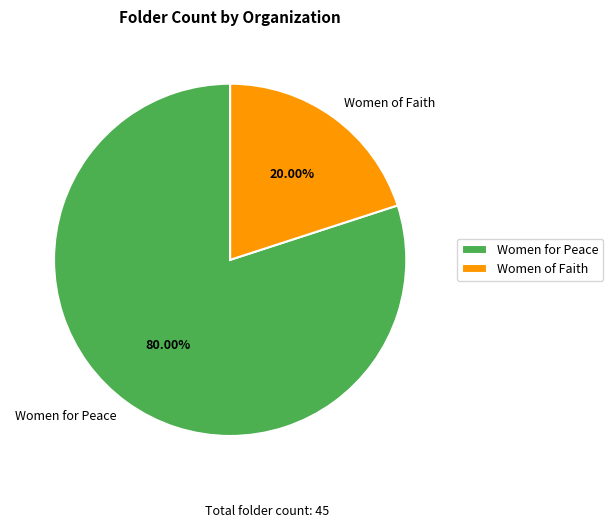

Approximately how many times larger is the value at Women for Peace compared to Women of Faith?

4.0